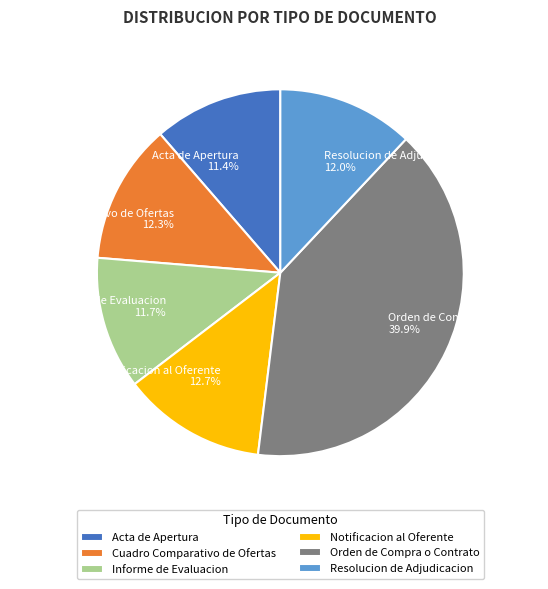

To the nearest percent, what portion does Acta de Apertura represent?

11%